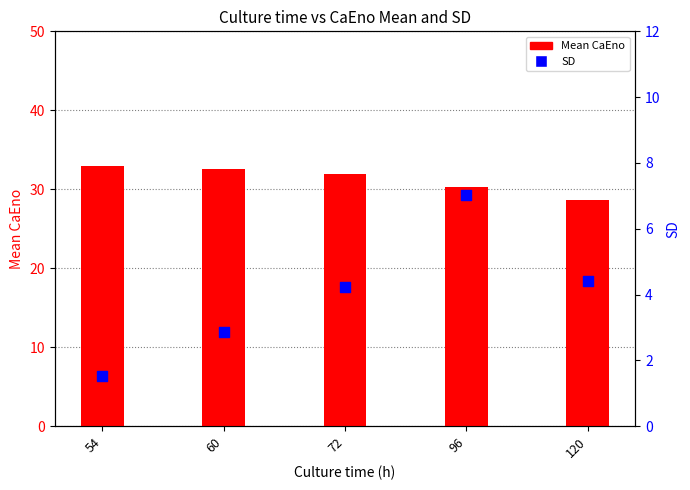

Which series contains the highest Y value?

Mean CaEno